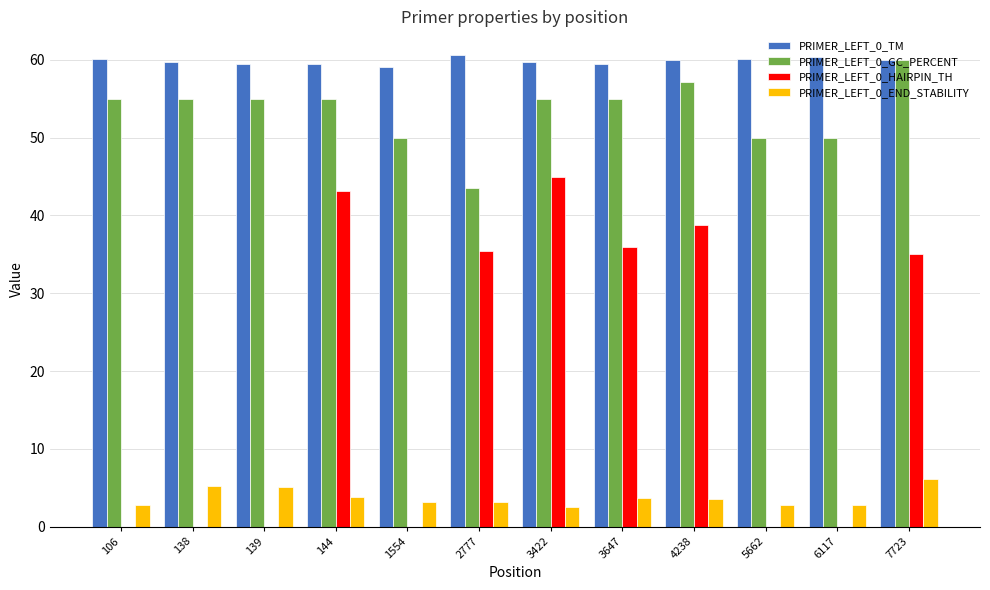

What are all the series names shown in the legend?

PRIMER_LEFT_0_TM, PRIMER_LEFT_0_GC_PERCENT, PRIMER_LEFT_0_HAIRPIN_TH, PRIMER_LEFT_0_END_STABILITY